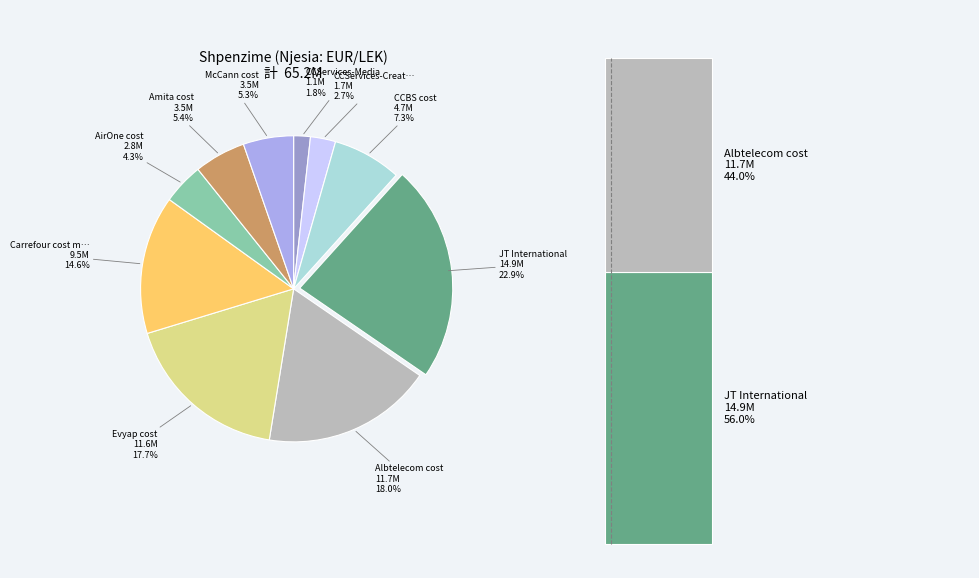

What is the largest slice in the pie chart?

JT International